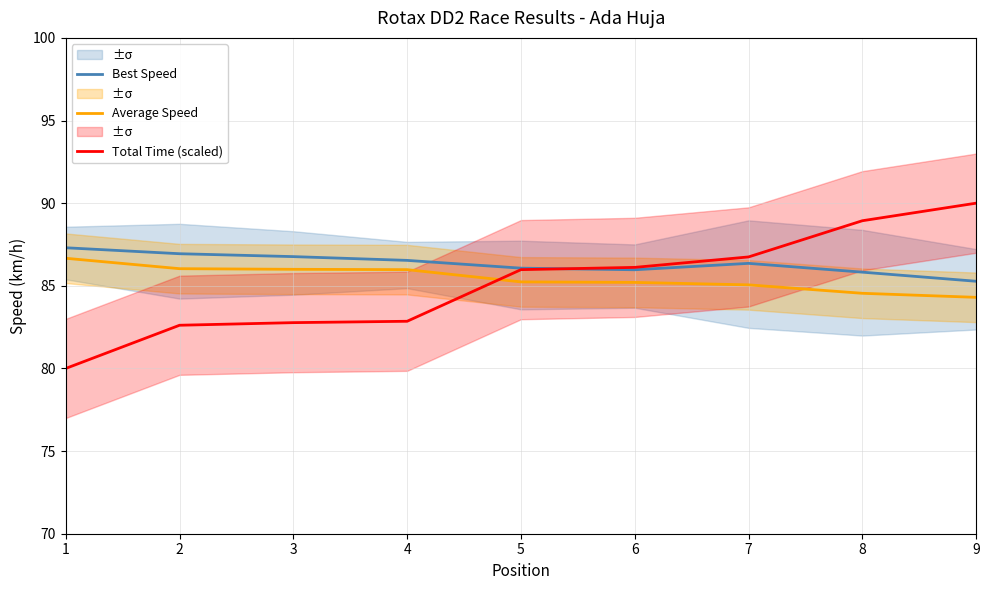

Which series ends up on top after the final intersection of Average Speed and Total Time (scaled)?

Total Time (scaled)